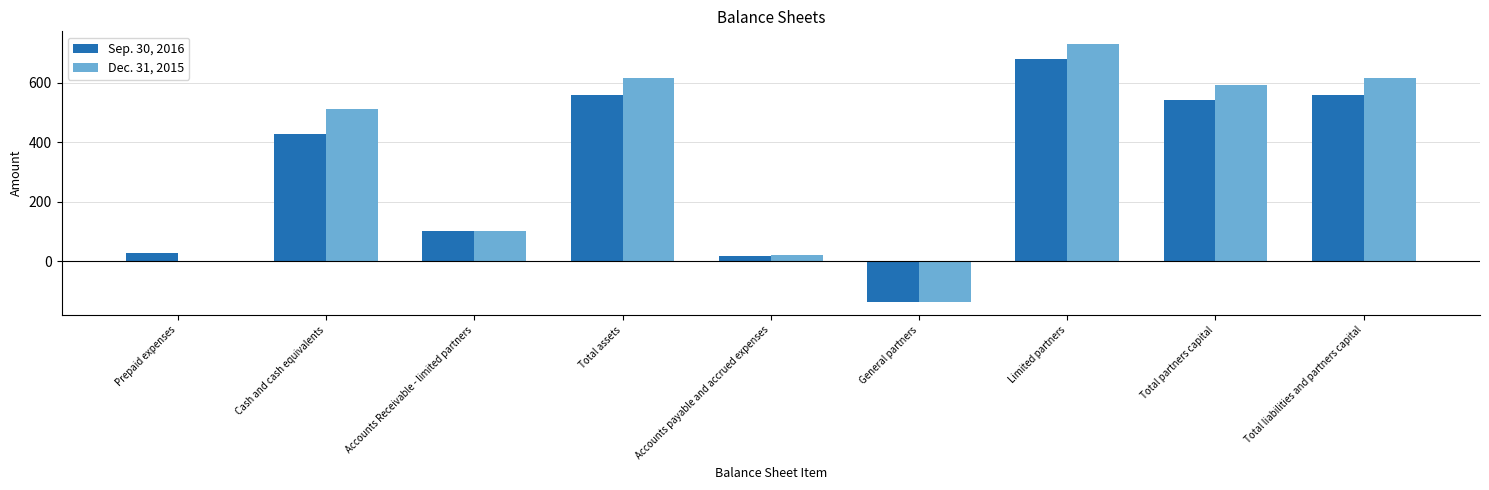

Reading right to left, transcribe all the data shown in this chart.

Sep. 30, 2016: Total liabilities and partners capital=561	Total partners capital=544	Limited partners=681	General partners=-137	Accounts payable and accrued expenses=17	Total assets=561	Accounts Receivable - limited partners=103	Cash and cash equivalents=429	Prepaid expenses=29
Dec. 31, 2015: Total liabilities and partners capital=615	Total partners capital=594	Limited partners=730	General partners=-136	Accounts payable and accrued expenses=21	Total assets=615	Accounts Receivable - limited partners=103	Cash and cash equivalents=512	Prepaid expenses=0